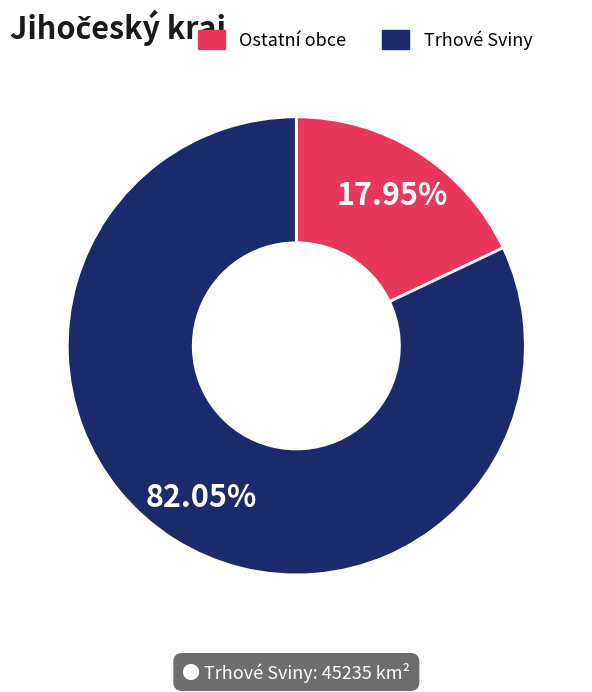

Is there a majority slice in this chart?

Yes